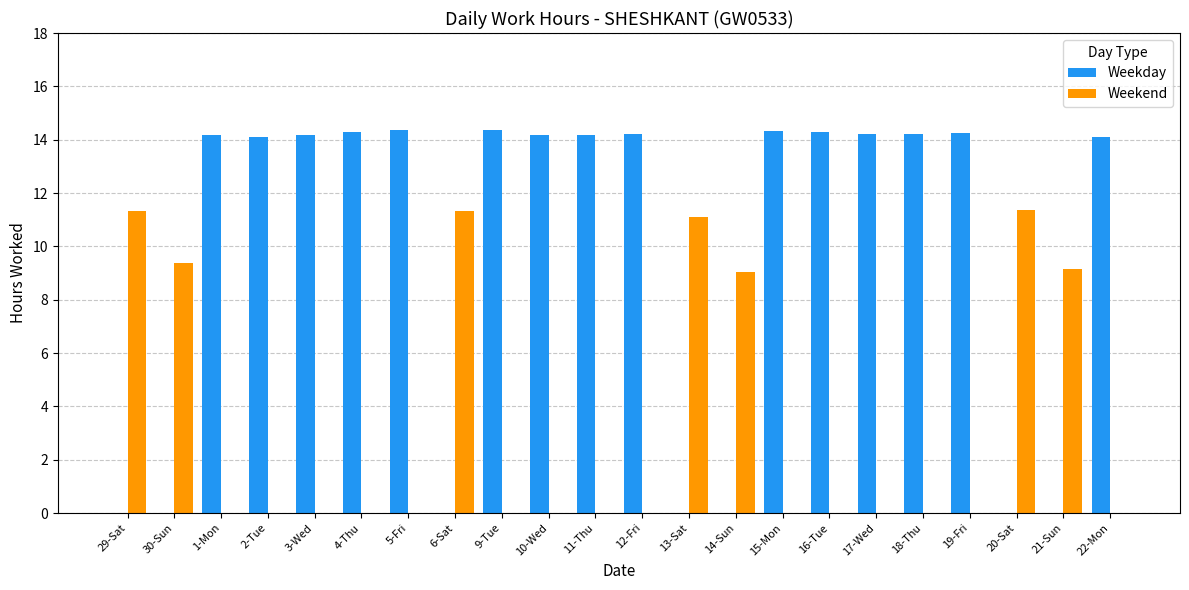

How many data points does each series have?

22